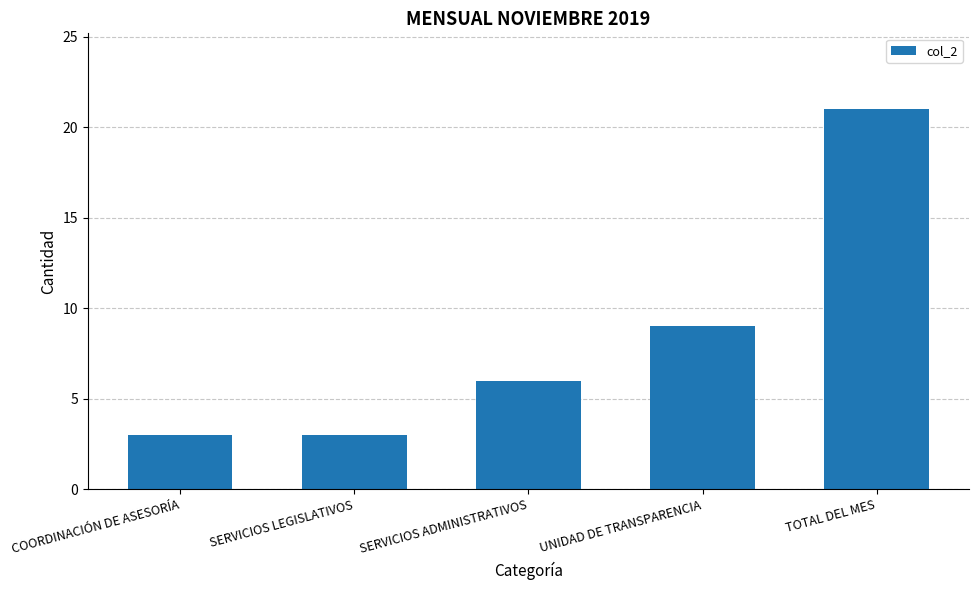

What is the difference between the values at UNIDAD DE TRANSPARENCIA and SERVICIOS LEGISLATIVOS?

6